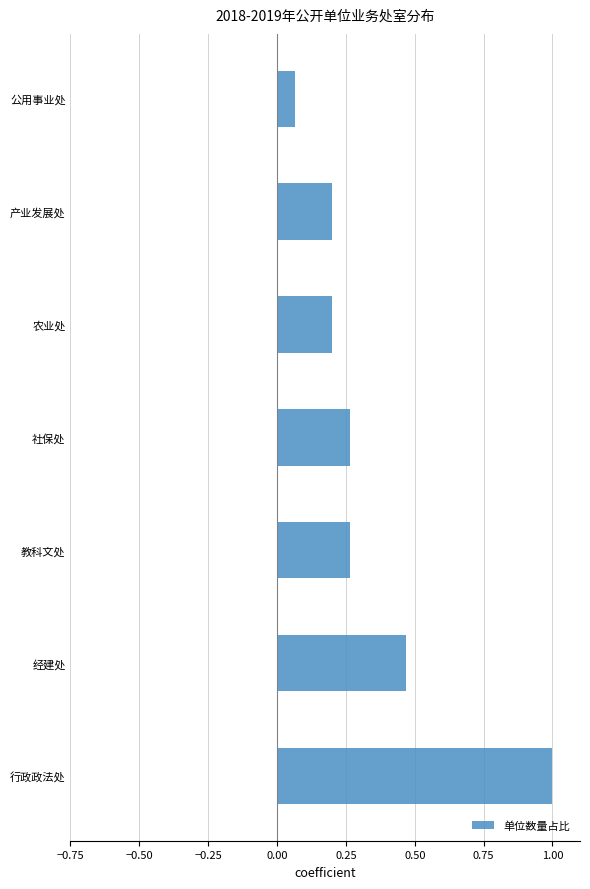

What is the sum of the values at 社保处 and 经建处?

0.7